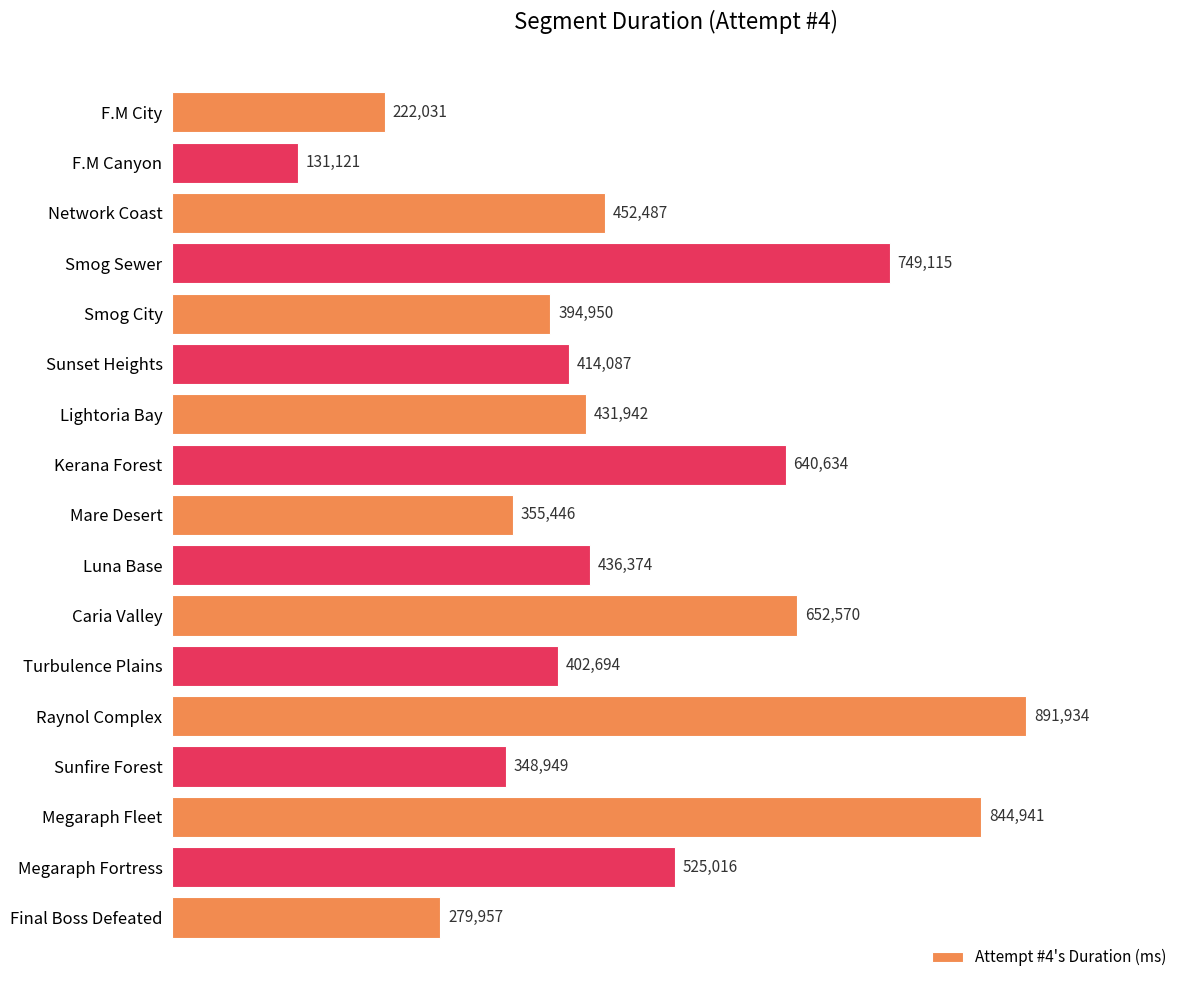

Are the bars horizontal?

Yes